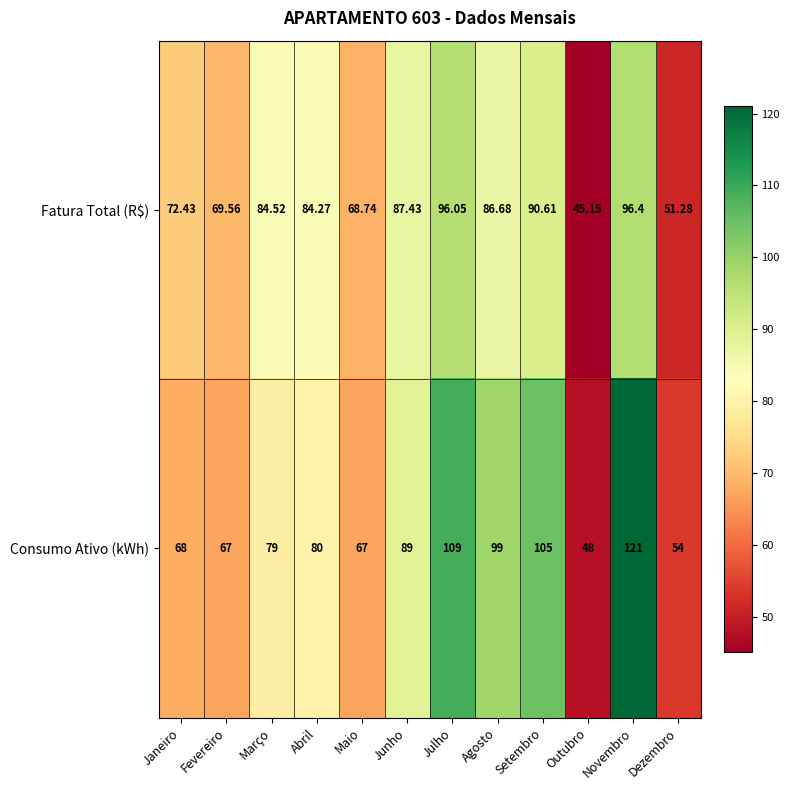

How many values in the Fatura Total (R$) series exceed 84?

7